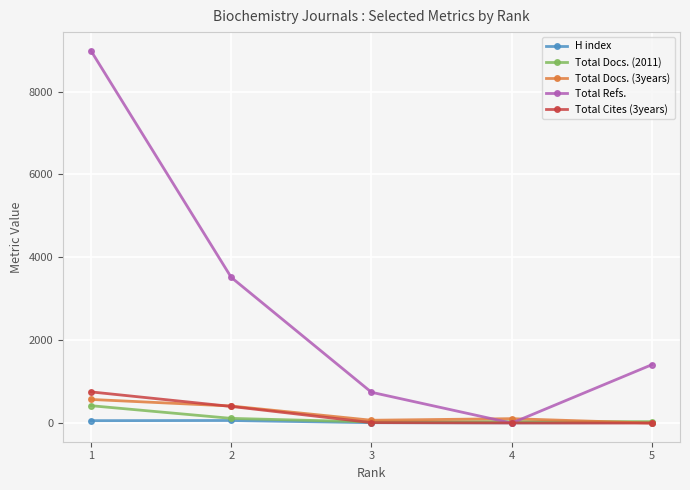

Which series has the largest range (max minus min)?

Total Refs.